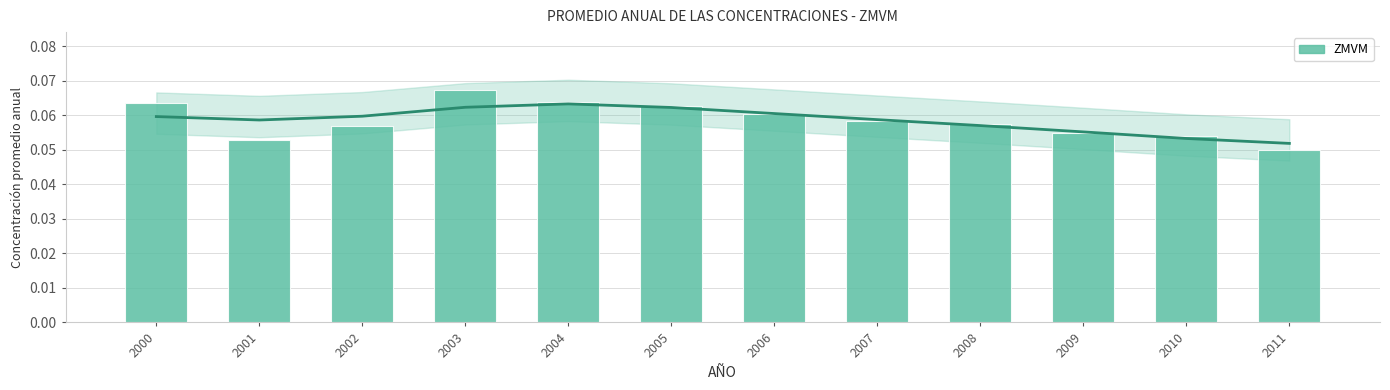

What is the sum of the values at 2010 and 2009?

0.1